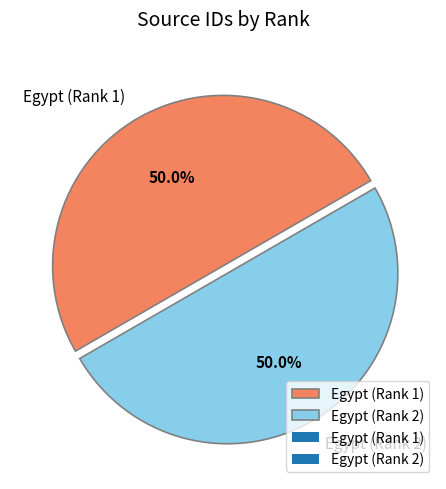

How many slices are in this pie chart?

2